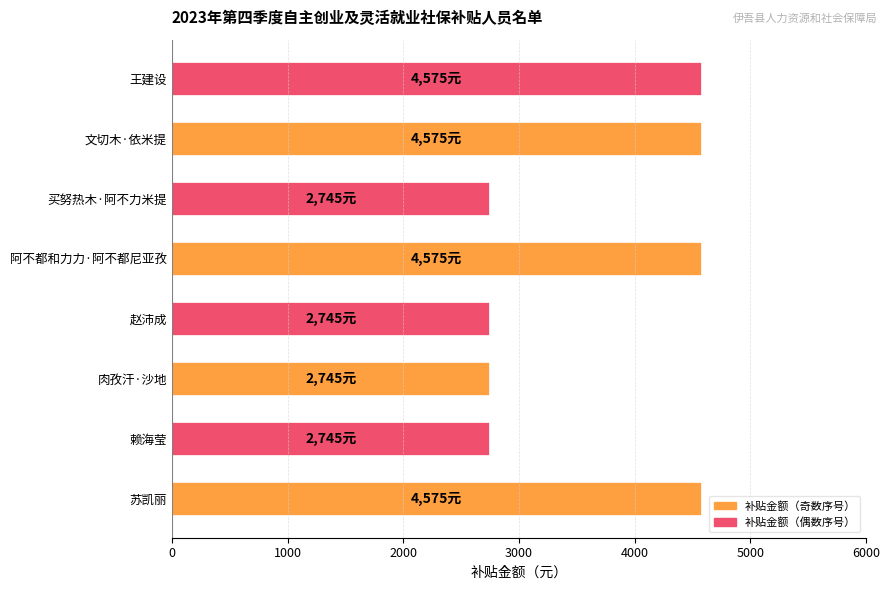

How many series are shown in this chart?

1